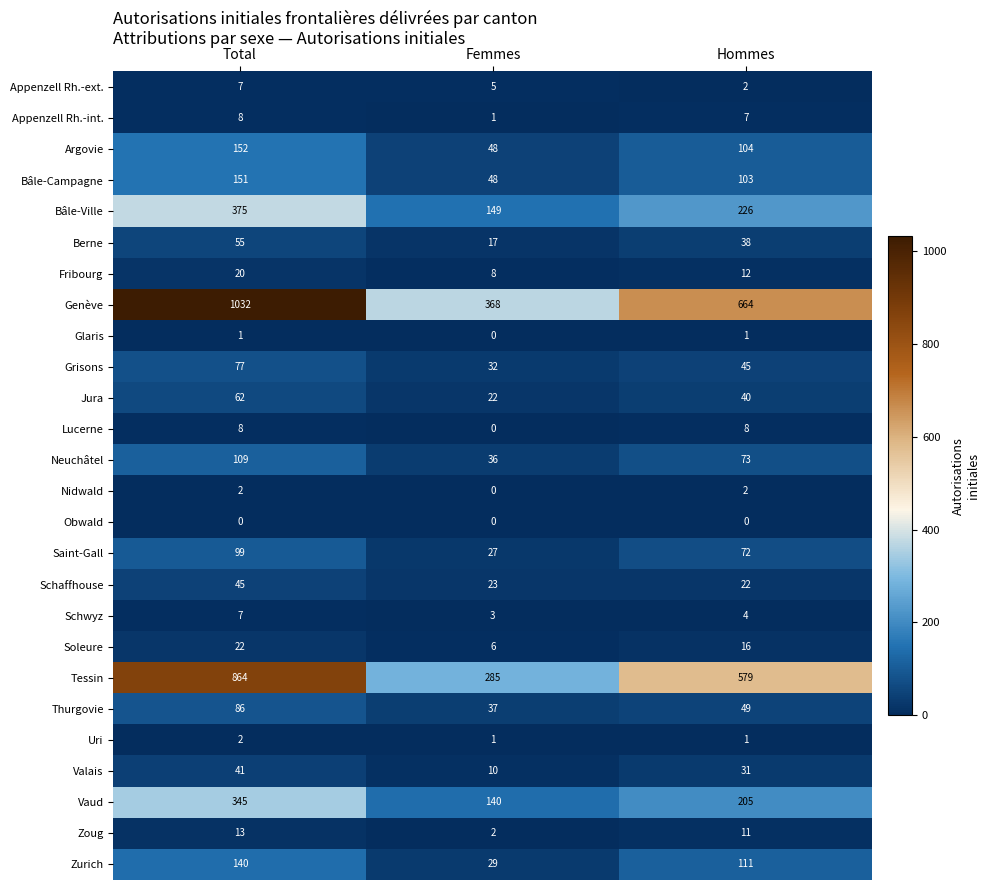

What is the maximum value for Tessin?

864